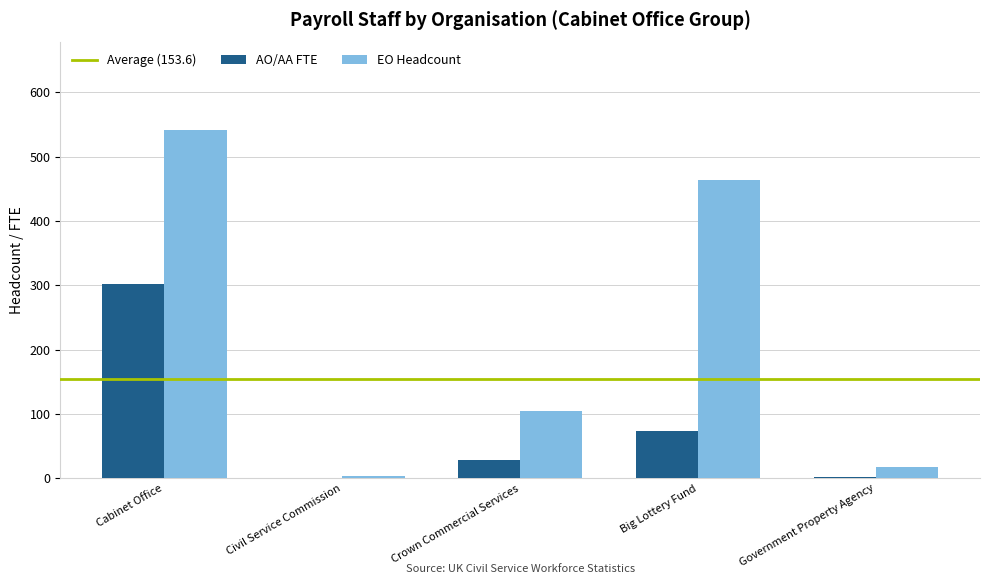

What is the sum of all EO Headcount values?

1130.0